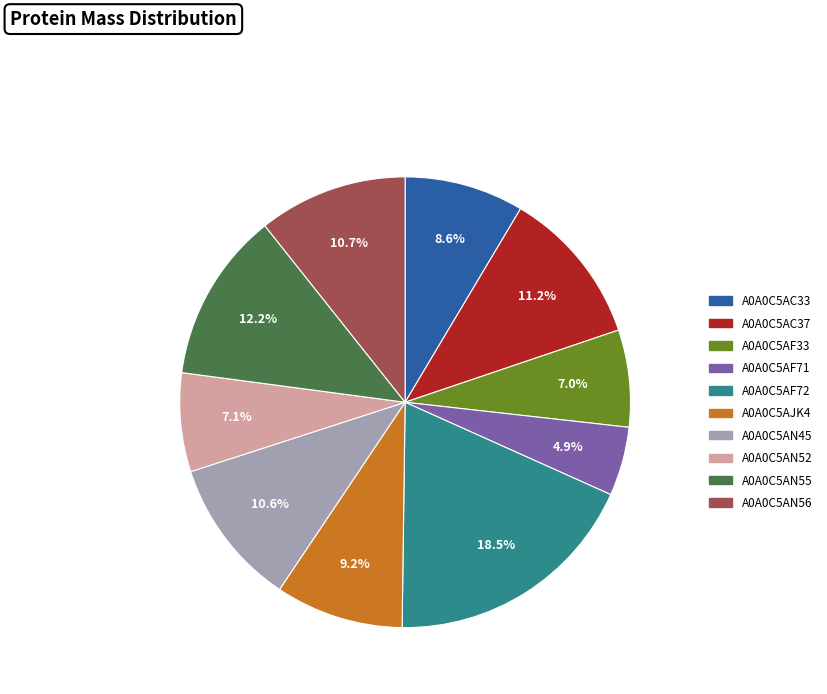

What portion of the pie excludes A0A0C5AN55?

87.8%